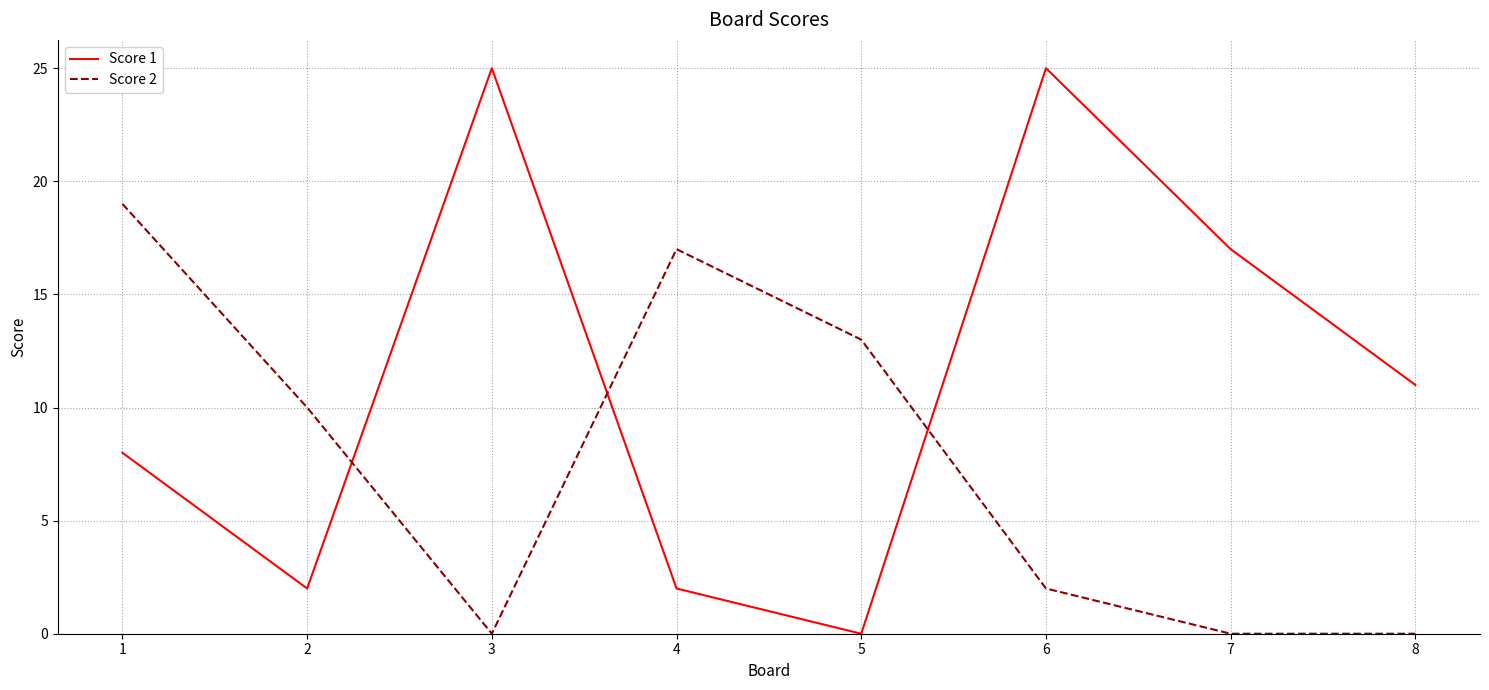

True or false: Score 1 has more than 0 points higher than both neighbors.

True